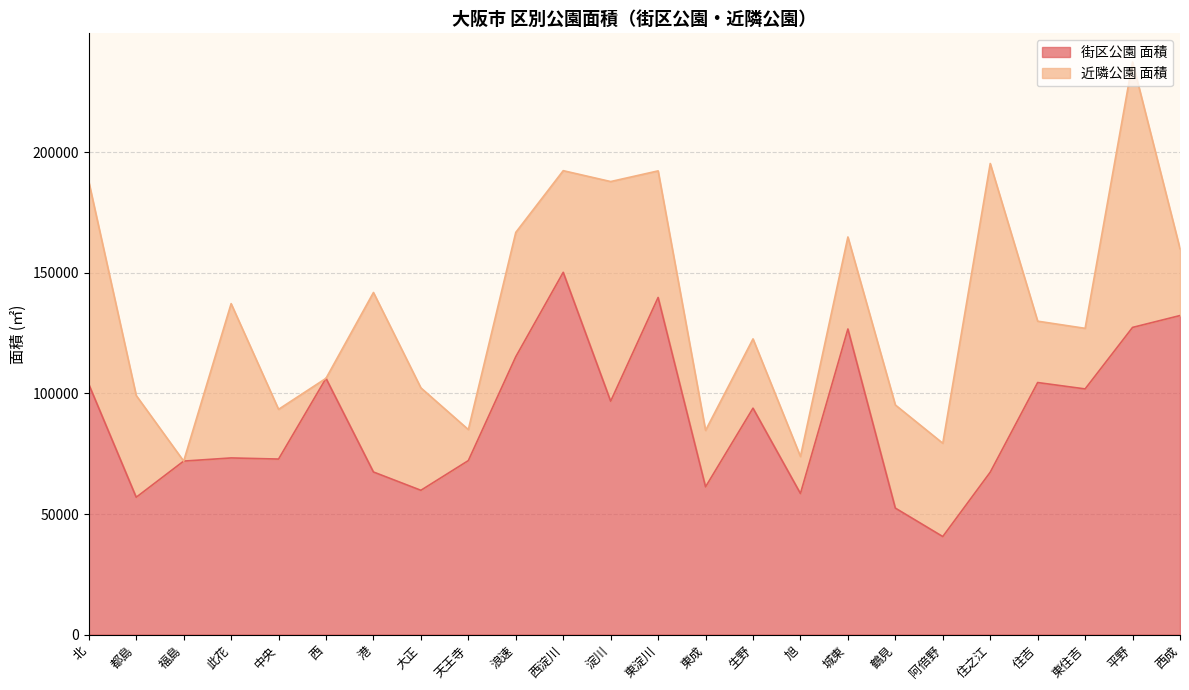

At which category does the chart reach its minimum across all series?

阿倍野